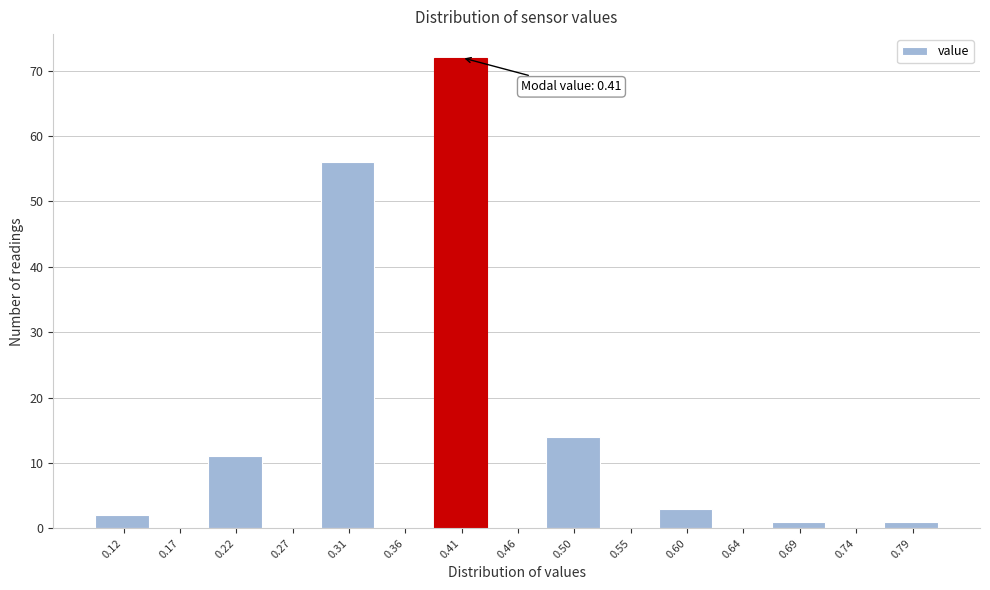

Which range on the x-axis has the tallest bar?

0.385 to 0.430